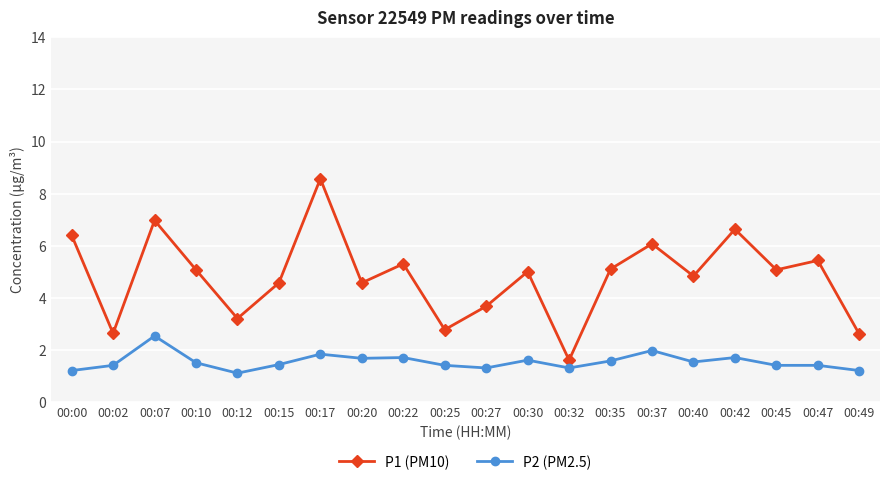

How many lines are shown in the chart?

2